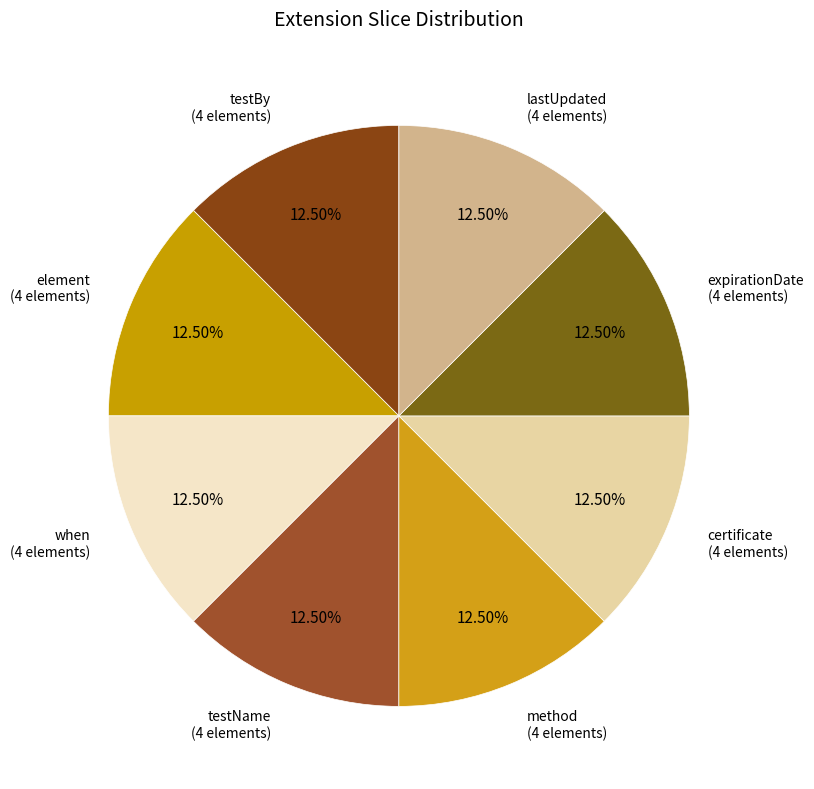

Does method (4 elements) account for over 50% of the chart?

No